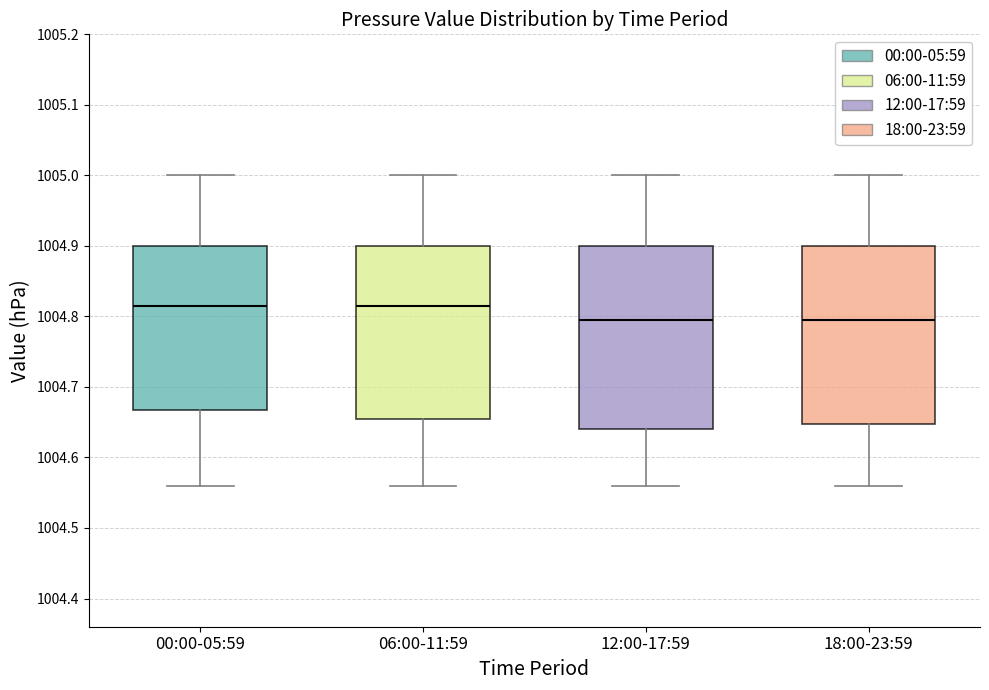

Where does the lower whisker of the box for 18:00-23:59 end on the y-axis? The values are not printed on the chart, so give them approximately, as read against the axis.

1004.56